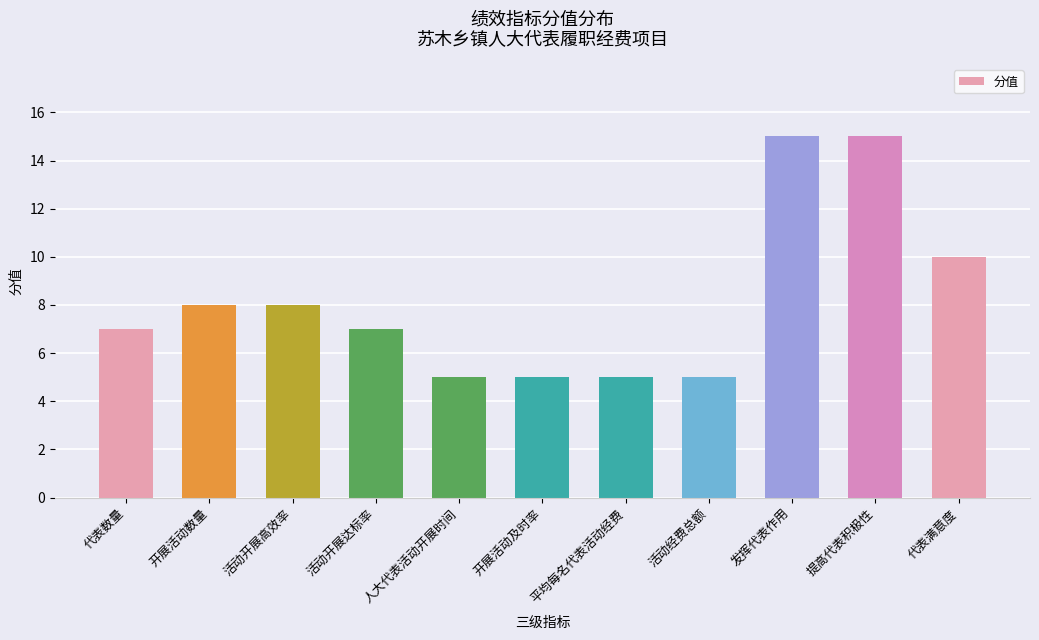

What is the sum of all values?

90